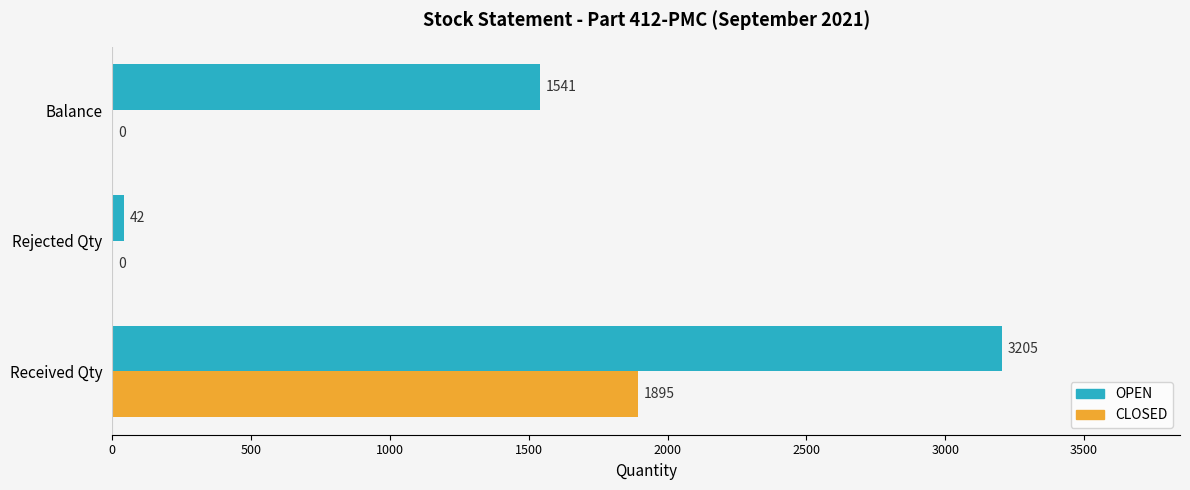

Which series changed the most between Rejected Qty and Balance?

OPEN